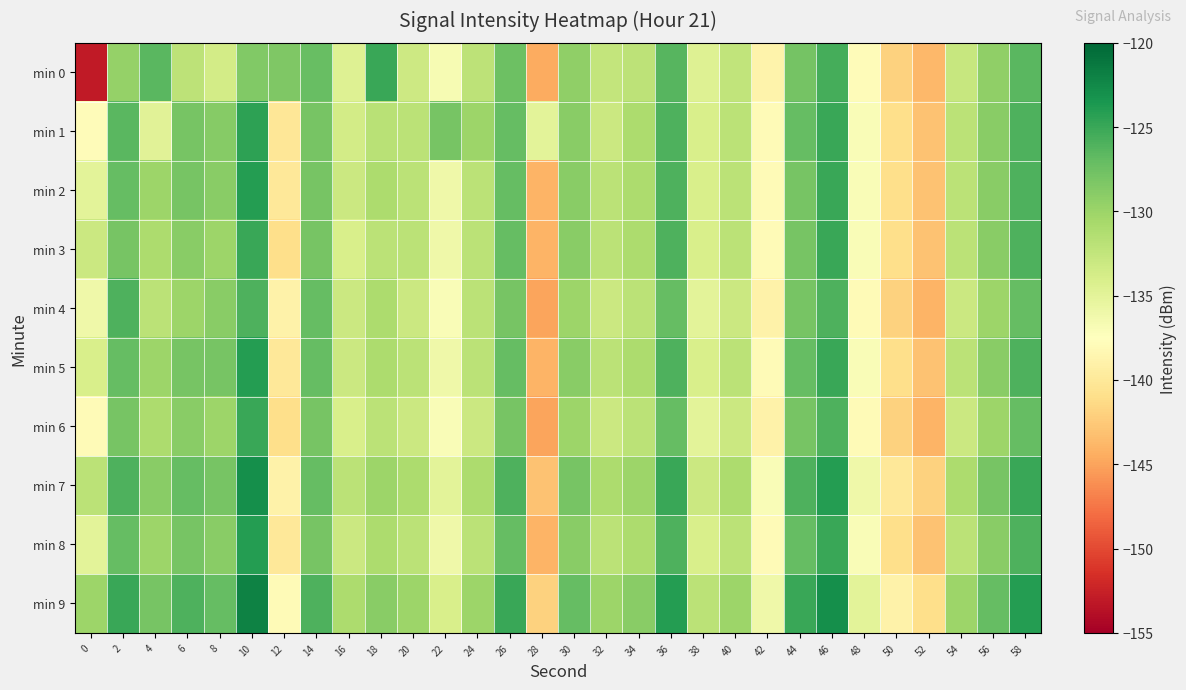

Reading right to left, transcribe all the data shown in this chart.

min 0: 58=-126.5	56=-129.3	54=-132.8	52=-143.7	50=-141.9	48=-137.8	46=-125.5	44=-127.8	42=-138.8	40=-132.4	38=-134.6	36=-126.4	34=-132.1	32=-132.6	30=-129.4	28=-144.5	26=-127.5	24=-132.0	22=-136.8	20=-133.2	18=-125.0	16=-134.6	14=-127.2	12=-128.5	10=-128.6	8=-133.6	6=-132.1	4=-126.5	2=-129.6	0=-153.1
min 1: 58=-126.0	56=-129.0	54=-132.0	52=-143.0	50=-141.0	48=-137.0	46=-125.0	44=-127.0	42=-138.0	40=-132.0	38=-134.0	36=-126.0	34=-131.0	32=-133.0	30=-129.0	28=-135.0	26=-127.0	24=-130.0	22=-128.0	20=-132.0	18=-131.9	16=-133.5	14=-128.0	12=-140.2	10=-124.5	8=-128.8	6=-128.0	4=-134.8	2=-126.5	0=-137.8
min 2: 58=-126.0	56=-129.0	54=-132.0	52=-143.0	50=-141.0	48=-137.0	46=-125.0	44=-128.0	42=-138.0	40=-132.0	38=-134.0	36=-126.0	34=-131.0	32=-132.0	30=-129.0	28=-144.0	26=-127.0	24=-132.0	22=-136.0	20=-132.0	18=-131.0	16=-133.0	14=-128.0	12=-140.0	10=-124.0	8=-129.0	6=-128.0	4=-130.0	2=-127.0	0=-135.0
min 3: 58=-126.0	56=-129.0	54=-132.0	52=-143.0	50=-141.0	48=-137.0	46=-125.0	44=-128.0	42=-138.0	40=-132.0	38=-134.0	36=-126.0	34=-131.0	32=-132.0	30=-129.0	28=-144.0	26=-127.0	24=-132.0	22=-136.0	20=-132.0	18=-132.0	16=-134.0	14=-128.0	12=-141.0	10=-125.0	8=-130.0	6=-129.0	4=-131.0	2=-128.0	0=-133.0
min 4: 58=-127.0	56=-130.0	54=-133.0	52=-144.0	50=-142.0	48=-138.0	46=-126.0	44=-128.0	42=-139.0	40=-133.0	38=-135.0	36=-127.0	34=-132.0	32=-133.0	30=-130.0	28=-145.0	26=-128.0	24=-132.0	22=-137.0	20=-133.0	18=-131.0	16=-133.0	14=-127.0	12=-139.0	10=-126.0	8=-129.0	6=-130.0	4=-132.0	2=-126.0	0=-136.0
min 5: 58=-126.0	56=-129.0	54=-132.0	52=-143.0	50=-141.0	48=-137.0	46=-125.0	44=-127.0	42=-138.0	40=-132.0	38=-134.0	36=-126.0	34=-131.0	32=-132.0	30=-129.0	28=-144.0	26=-127.0	24=-132.0	22=-136.0	20=-132.0	18=-131.0	16=-133.0	14=-127.0	12=-140.0	10=-124.0	8=-128.0	6=-128.0	4=-130.0	2=-127.0	0=-134.0
min 6: 58=-127.0	56=-130.0	54=-133.0	52=-144.0	50=-142.0	48=-138.0	46=-126.0	44=-128.0	42=-139.0	40=-133.0	38=-135.0	36=-127.0	34=-132.0	32=-133.0	30=-130.0	28=-145.0	26=-128.0	24=-133.0	22=-137.0	20=-133.0	18=-132.0	16=-134.0	14=-128.0	12=-141.0	10=-125.0	8=-130.0	6=-129.0	4=-131.0	2=-128.0	0=-138.0
min 7: 58=-125.0	56=-128.0	54=-131.0	52=-142.0	50=-140.0	48=-136.0	46=-124.0	44=-126.0	42=-137.0	40=-131.0	38=-133.0	36=-125.0	34=-130.0	32=-131.0	30=-128.0	28=-143.0	26=-126.0	24=-131.0	22=-135.0	20=-131.0	18=-130.0	16=-132.0	14=-127.0	12=-139.0	10=-123.0	8=-128.0	6=-127.0	4=-129.0	2=-126.0	0=-132.0
min 8: 58=-126.0	56=-129.0	54=-132.0	52=-143.0	50=-141.0	48=-137.0	46=-125.0	44=-127.0	42=-138.0	40=-132.0	38=-134.0	36=-126.0	34=-131.0	32=-132.0	30=-129.0	28=-144.0	26=-127.0	24=-132.0	22=-136.0	20=-132.0	18=-131.0	16=-133.0	14=-128.0	12=-140.0	10=-124.0	8=-129.0	6=-128.0	4=-130.0	2=-127.0	0=-135.0
min 9: 58=-124.0	56=-127.0	54=-130.0	52=-141.0	50=-139.0	48=-135.0	46=-123.0	44=-125.0	42=-136.0	40=-130.0	38=-132.0	36=-124.0	34=-129.0	32=-130.0	30=-127.0	28=-142.0	26=-125.0	24=-130.0	22=-134.0	20=-130.0	18=-129.0	16=-131.0	14=-126.0	12=-138.0	10=-122.0	8=-127.0	6=-126.0	4=-128.0	2=-125.0	0=-130.0